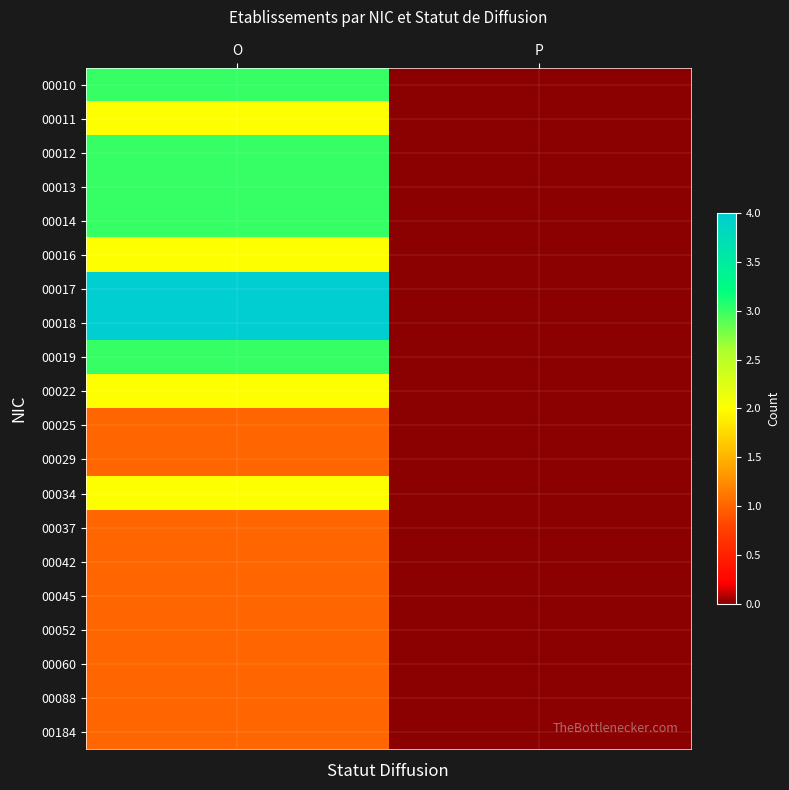

How many distinct data groups are displayed?

20